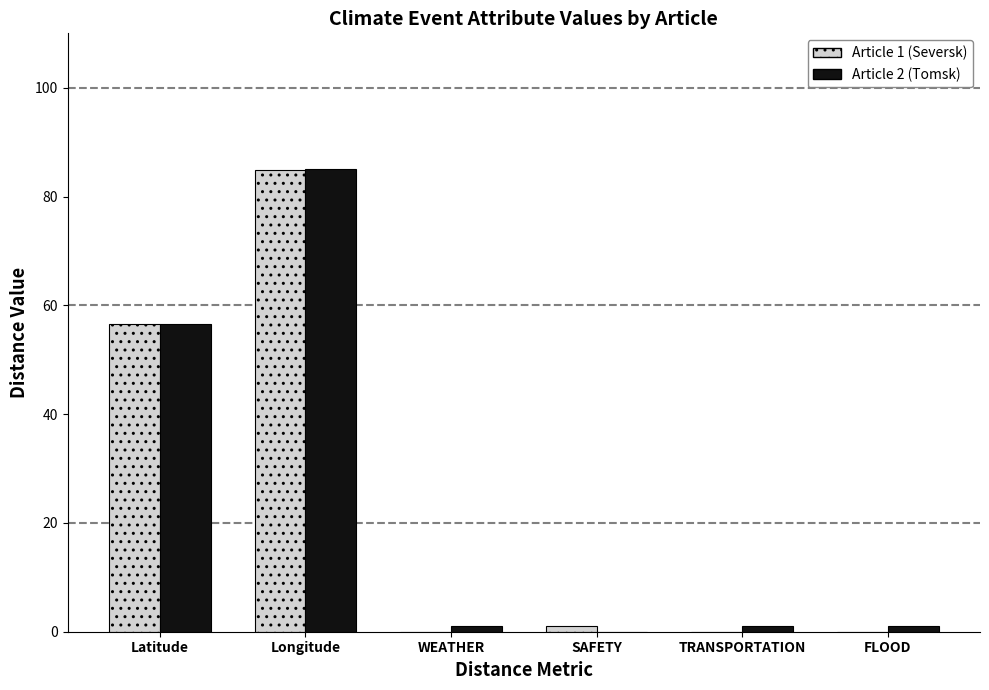

What is the maximum value for Article 1 (Seversk)?

84.9